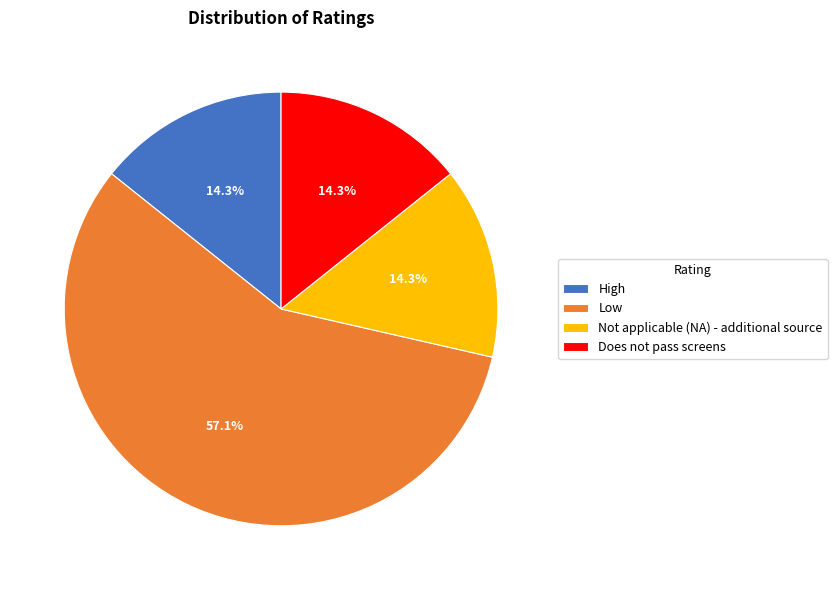

Is it true that Does not pass screens is 1% of the pie?

False